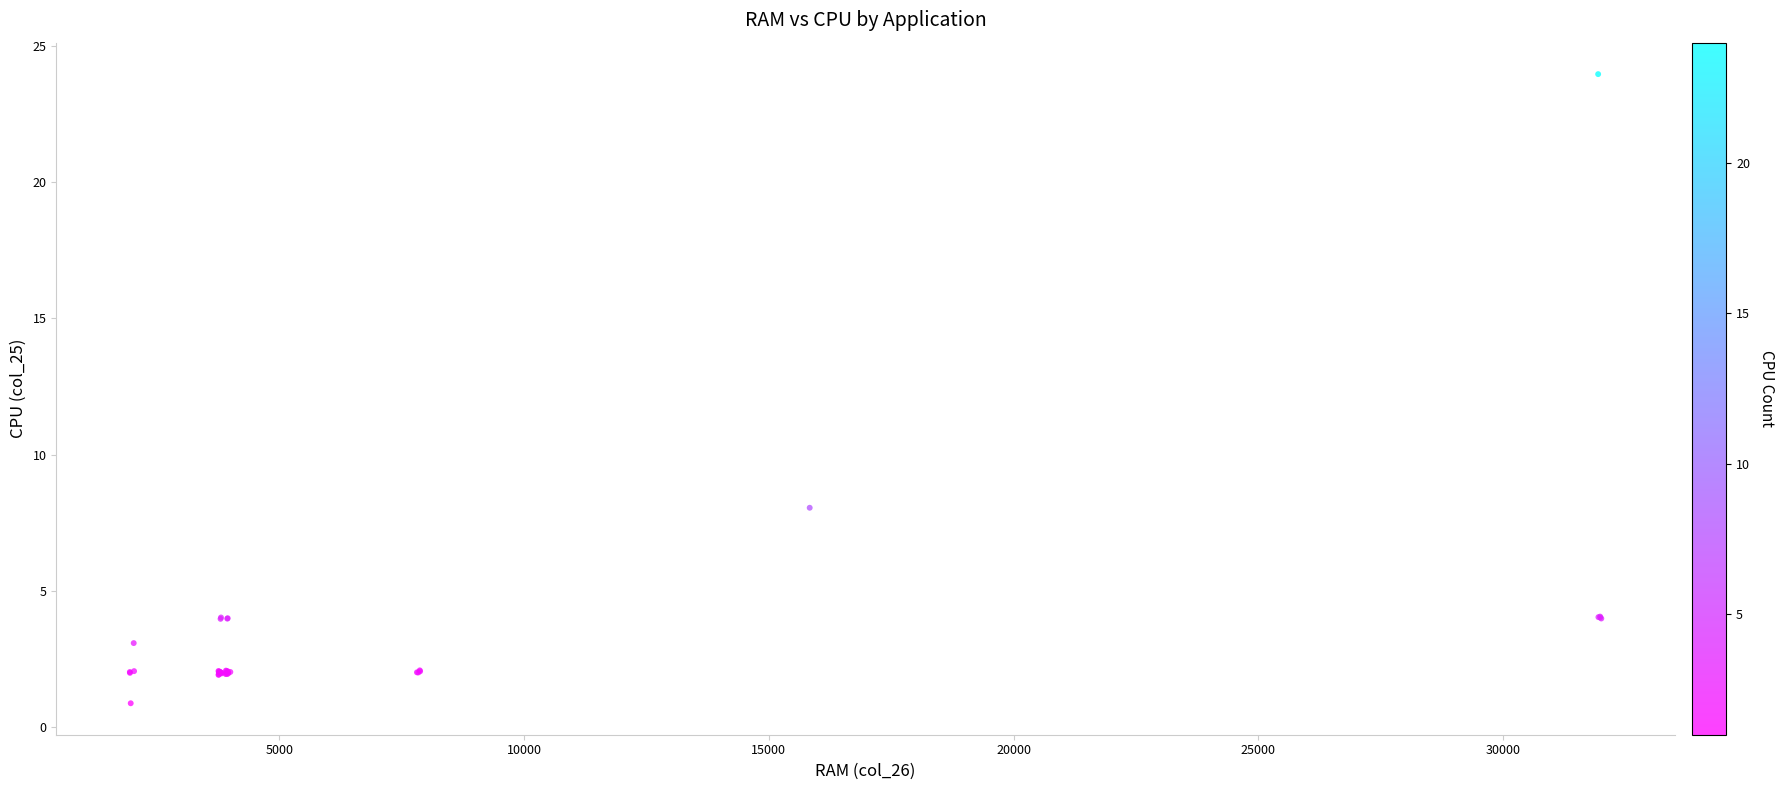

What Y value in the scatter plot is closest to 12?

8.0